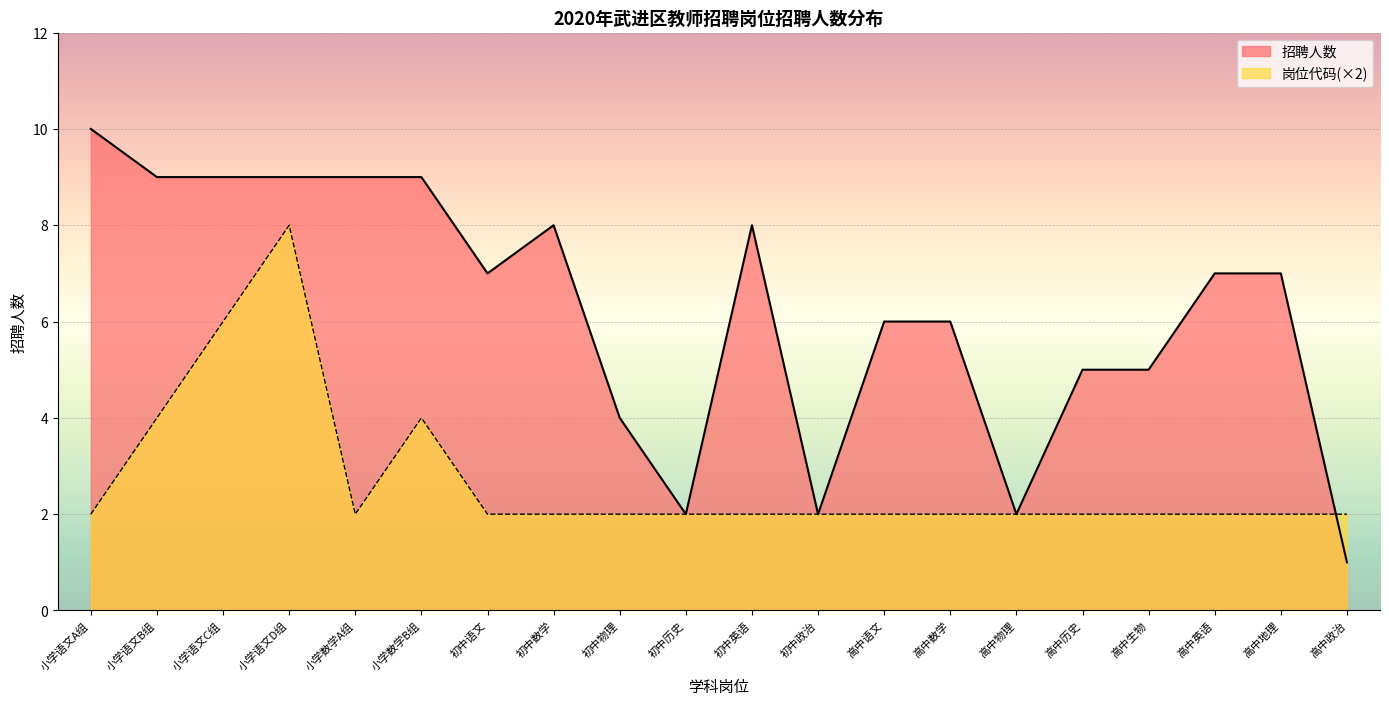

Between 高中数学 and 高中物理, which is larger?

高中数学